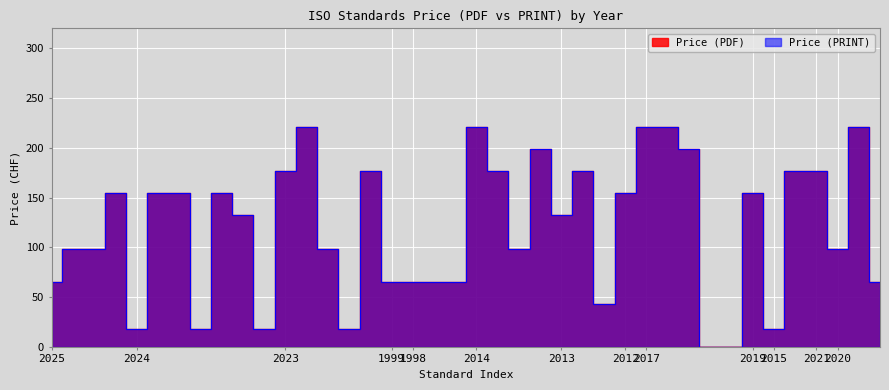

What is the average value of the Price (PRINT) series?

119